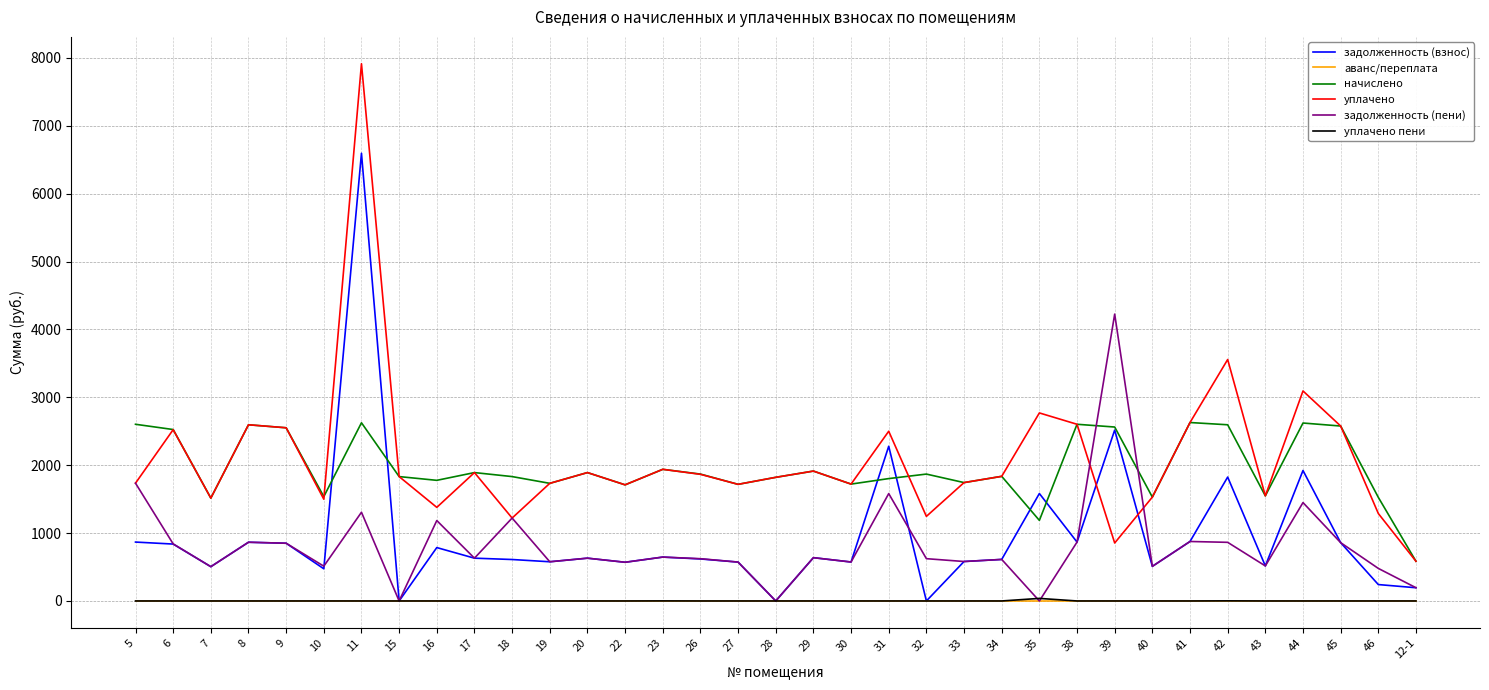

What is the difference between the highest and lowest values at 9?

2551.4